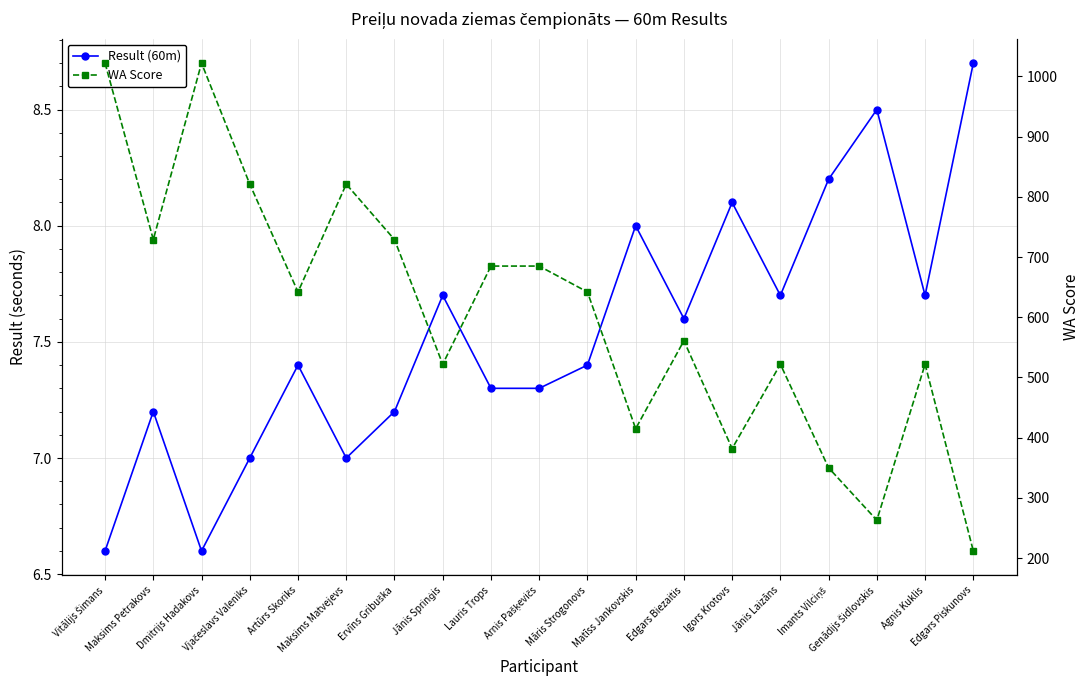

What is the value of the WA Score point at the 1st from the left?

1022.0